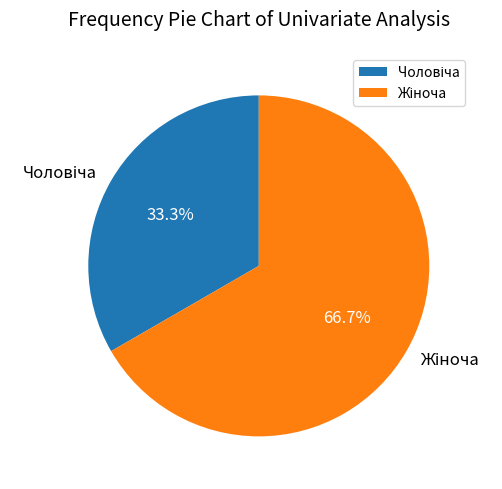

Count the number of slices in the pie.

2